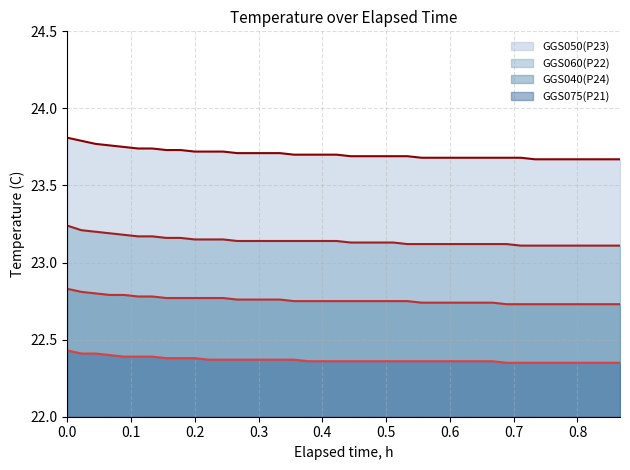

True or false: GGS050(P23) line has more than 0 points higher than both neighbors.

False